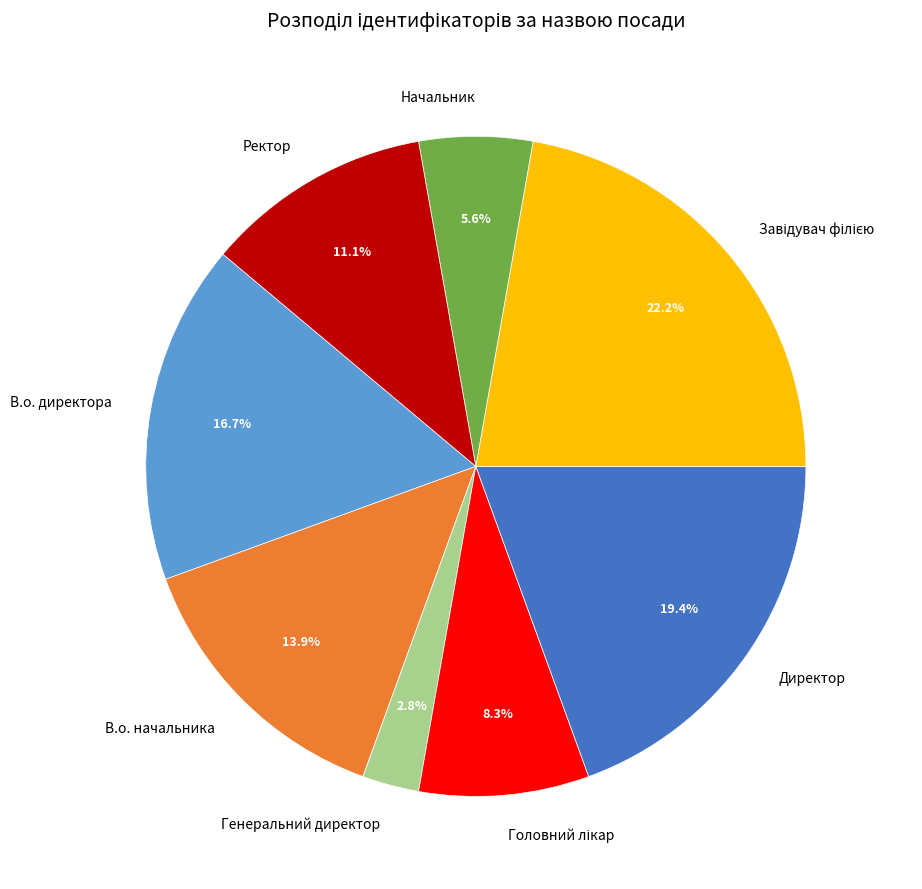

To the nearest percent, what percentage of the pie is Начальник?

6%